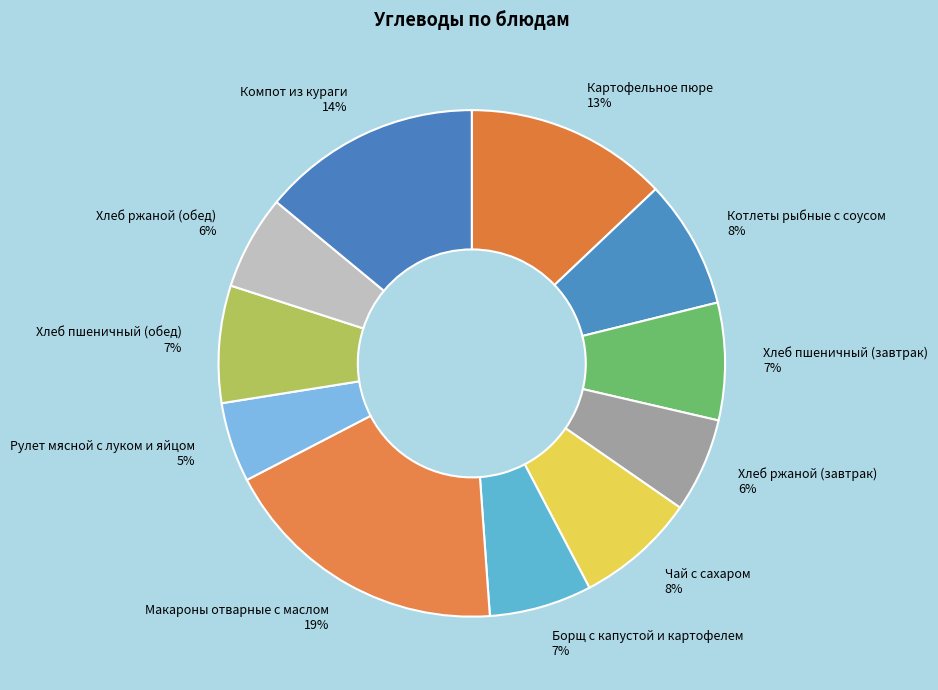

Does any single category account for the majority?

No